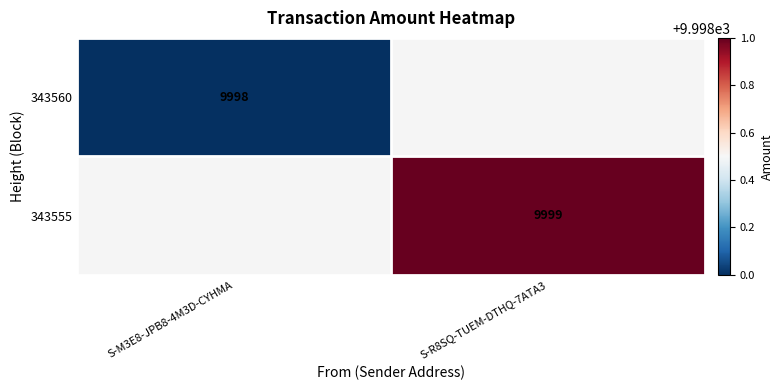

True or false: 343560 has a value of 16416 at S-M3E8-JPB8-4M3D-CYHMA.

False